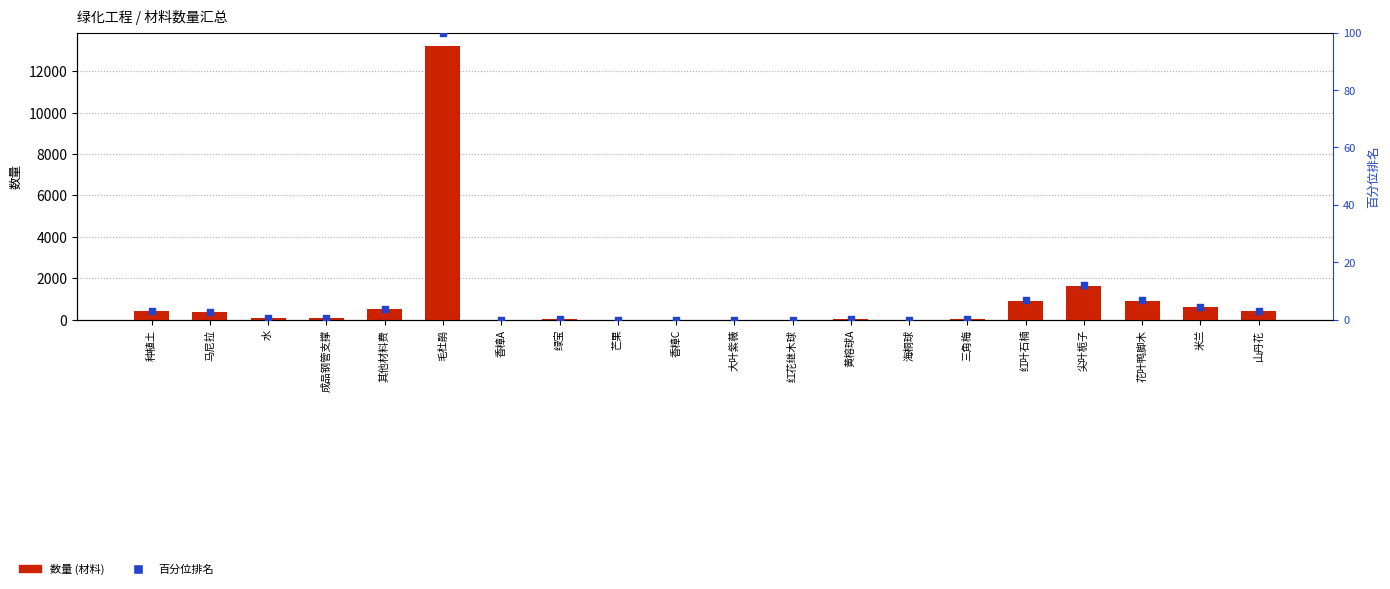

Which series has the largest total across all categories?

数量 (材料)